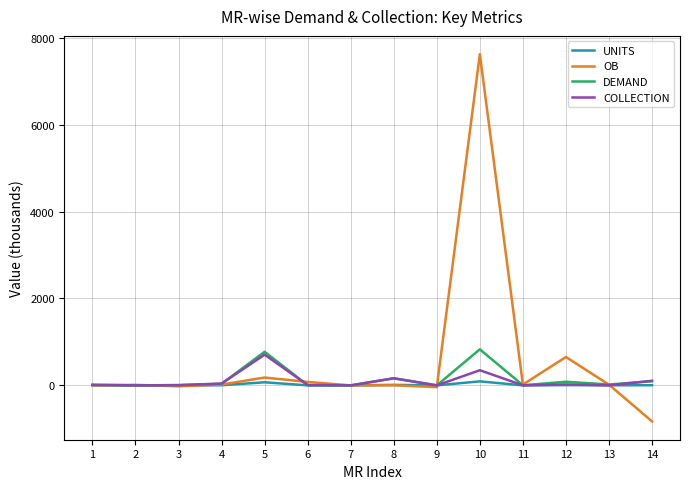

What is the greatest value displayed?

7619.4